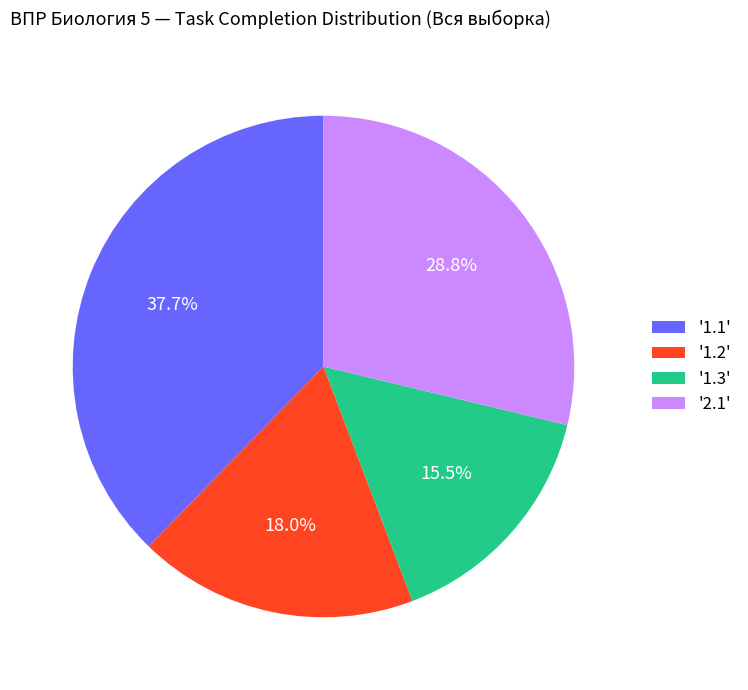

Approximately how many times larger is the value at '1.3' compared to '2.1'?

0.5